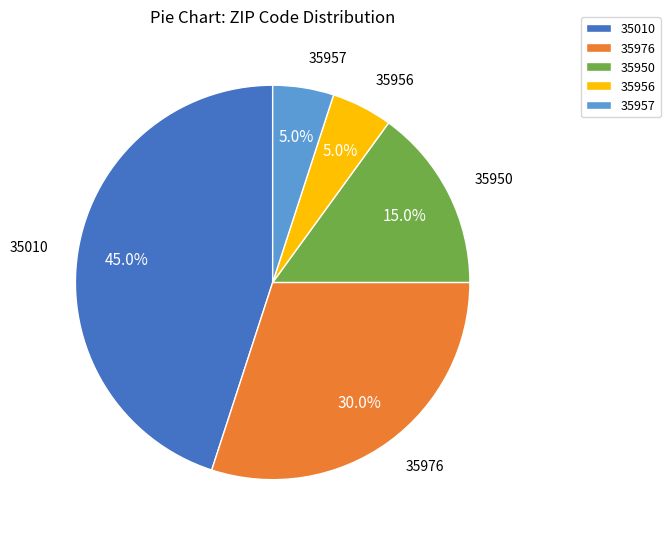

Between 35010 and 35950, which is larger?

35010